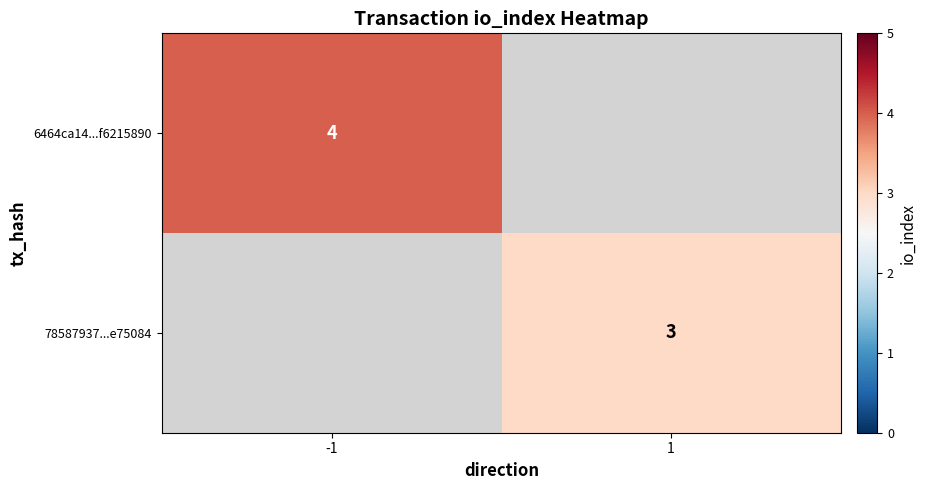

How many data points does each series have?

2